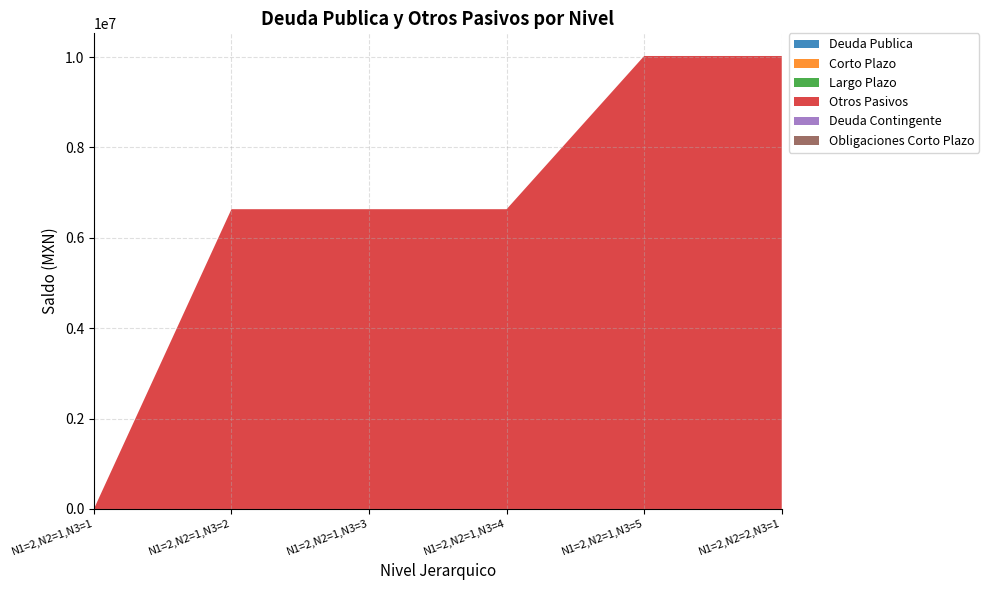

Reading right to left, list all the values displayed in this chart.

Deuda Publica: N1=2,N2=2,N3=1=0.0	N1=2,N2=1,N3=5=0.0	N1=2,N2=1,N3=4=0.0	N1=2,N2=1,N3=3=0.0	N1=2,N2=1,N3=2=0.0	N1=2,N2=1,N3=1=0.0
Corto Plazo: N1=2,N2=2,N3=1=0.0	N1=2,N2=1,N3=5=0.0	N1=2,N2=1,N3=4=0.0	N1=2,N2=1,N3=3=0.0	N1=2,N2=1,N3=2=0.0	N1=2,N2=1,N3=1=0.0
Largo Plazo: N1=2,N2=2,N3=1=0.0	N1=2,N2=1,N3=5=0.0	N1=2,N2=1,N3=4=0.0	N1=2,N2=1,N3=3=0.0	N1=2,N2=1,N3=2=0.0	N1=2,N2=1,N3=1=0.0
Otros Pasivos: N1=2,N2=2,N3=1=10022917.0	N1=2,N2=1,N3=5=10022917.0	N1=2,N2=1,N3=4=6633062.2	N1=2,N2=1,N3=3=6633062.2	N1=2,N2=1,N3=2=6633062.2	N1=2,N2=1,N3=1=0.0
Deuda Contingente: N1=2,N2=2,N3=1=0.0	N1=2,N2=1,N3=5=0.0	N1=2,N2=1,N3=4=0.0	N1=2,N2=1,N3=3=0.0	N1=2,N2=1,N3=2=0.0	N1=2,N2=1,N3=1=0.0
Obligaciones Corto Plazo: N1=2,N2=2,N3=1=0.0	N1=2,N2=1,N3=5=0.0	N1=2,N2=1,N3=4=0.0	N1=2,N2=1,N3=3=0.0	N1=2,N2=1,N3=2=0.0	N1=2,N2=1,N3=1=0.0